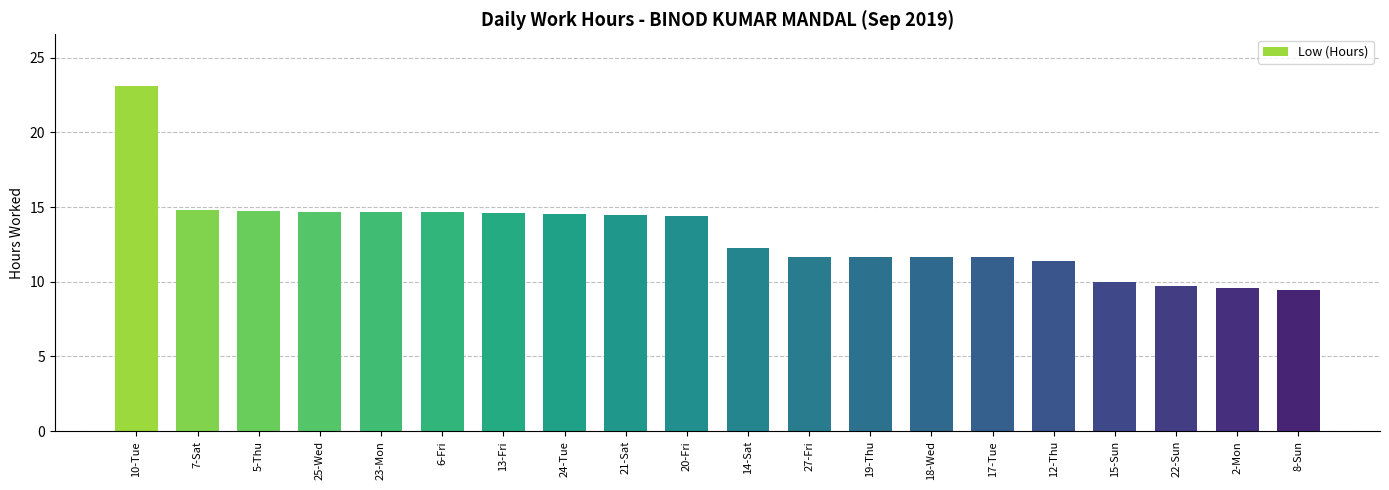

The value at 23-Mon is 14.7. True or false?

True